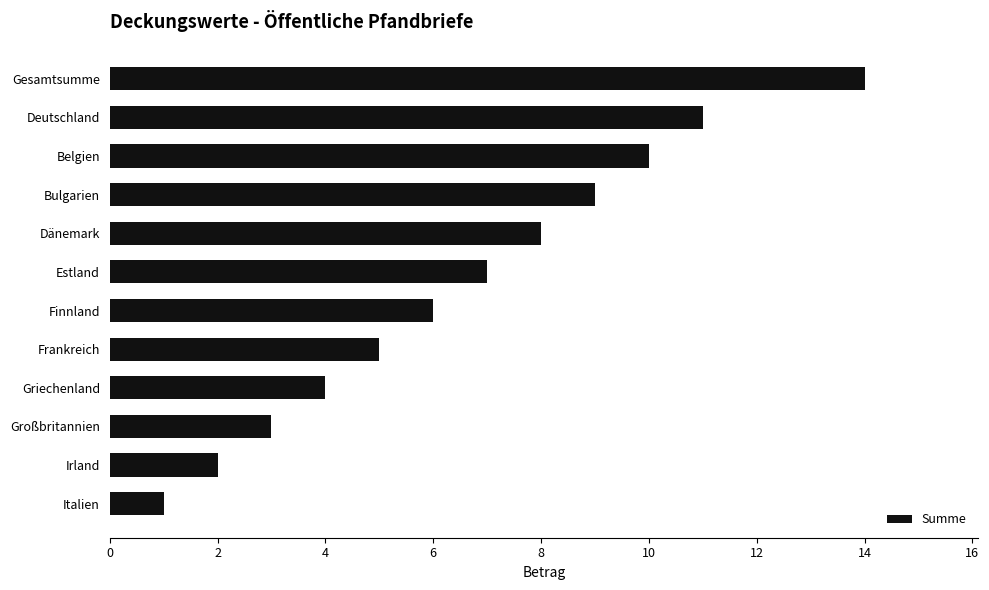

What is the difference between the second highest and second lowest values?

9